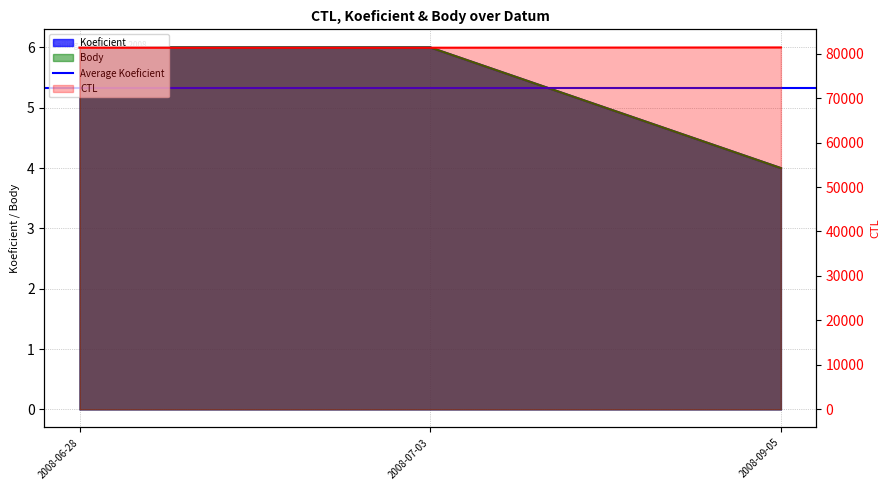

The value of CTL at 2008-09-05 is 38045. True or false?

False